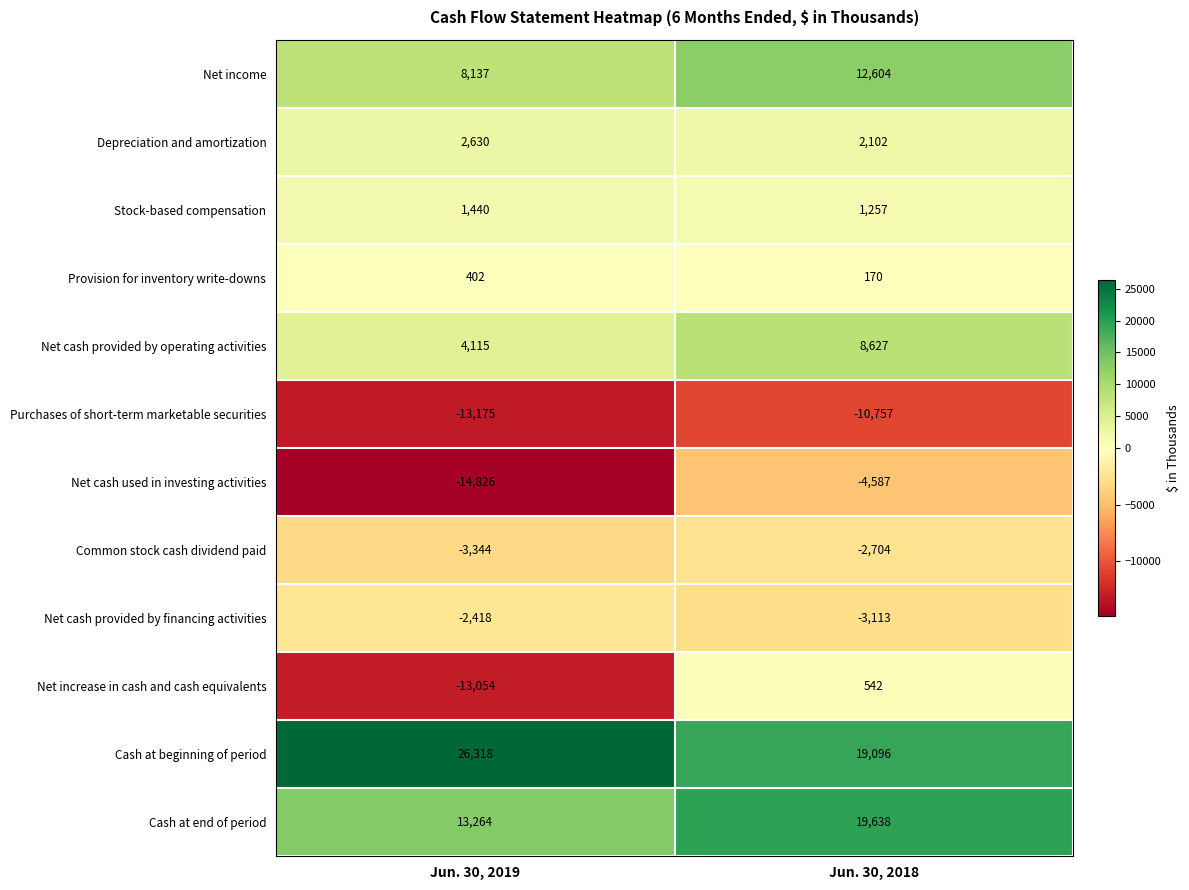

What is the sum of all Depreciation and amortization values?

4732